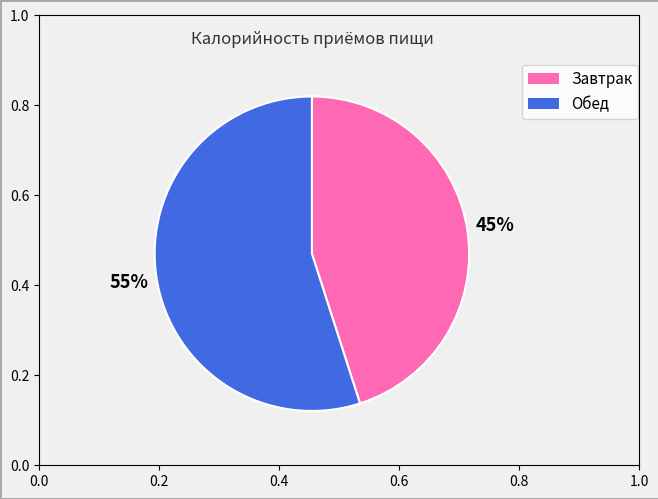

Which slice is the largest?

Обед